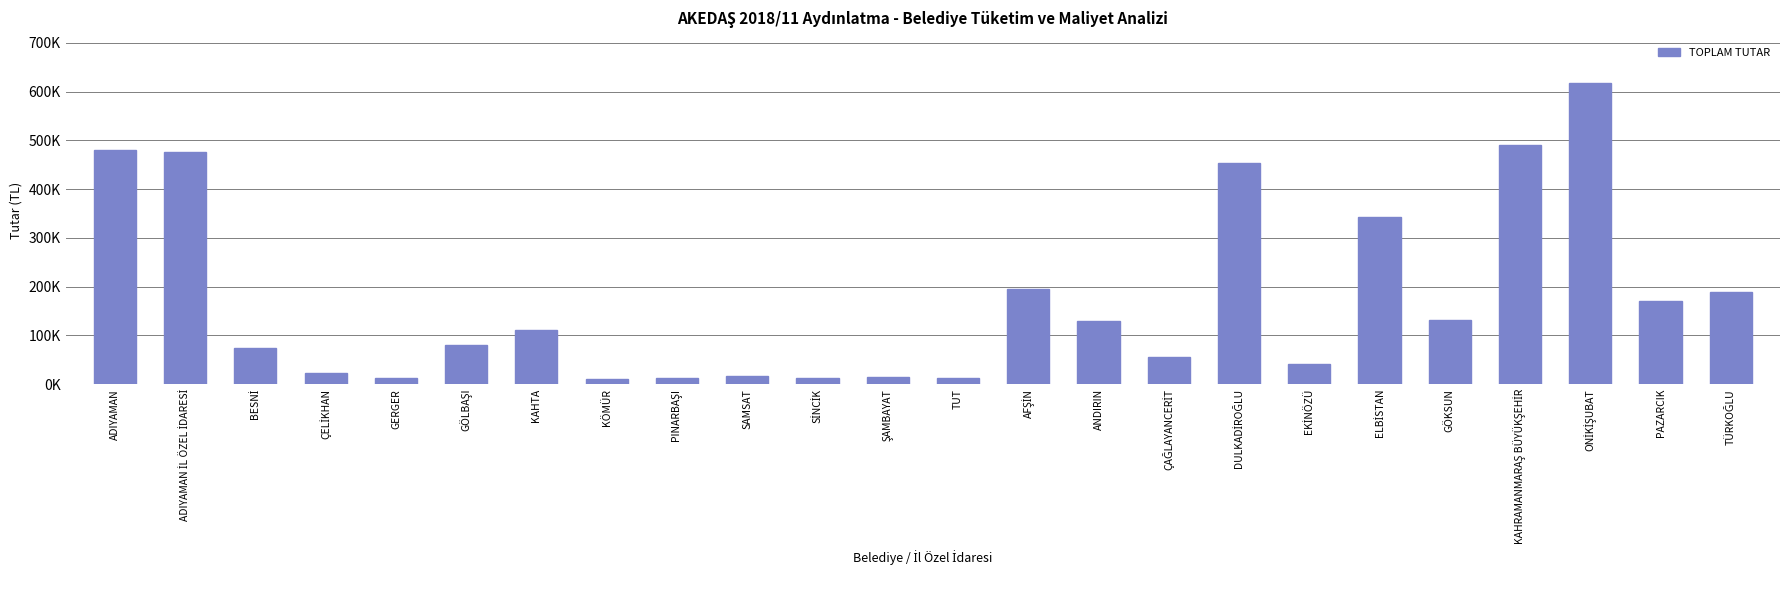

Rank the categories by value from highest to lowest.

ONİKİŞUBAT, KAHRAMANMARAŞ BÜYÜKŞEHİR, ADIYAMAN, ADIYAMAN İL ÖZEL İDARESİ, DULKADİROĞLU, ELBİSTAN, AFŞİN, TÜRKOĞLU, PAZARCIK, GÖKSUN, ANDIRIN, KAHTA, GÖLBAŞI, BESNİ, ÇAĞLAYANCERİT, EKİNÖZÜ, ÇELİKHAN, SAMSAT, ŞAMBAYAT, PINARBAŞI, TUT, GERGER, SİNCİK, KÖMÜR